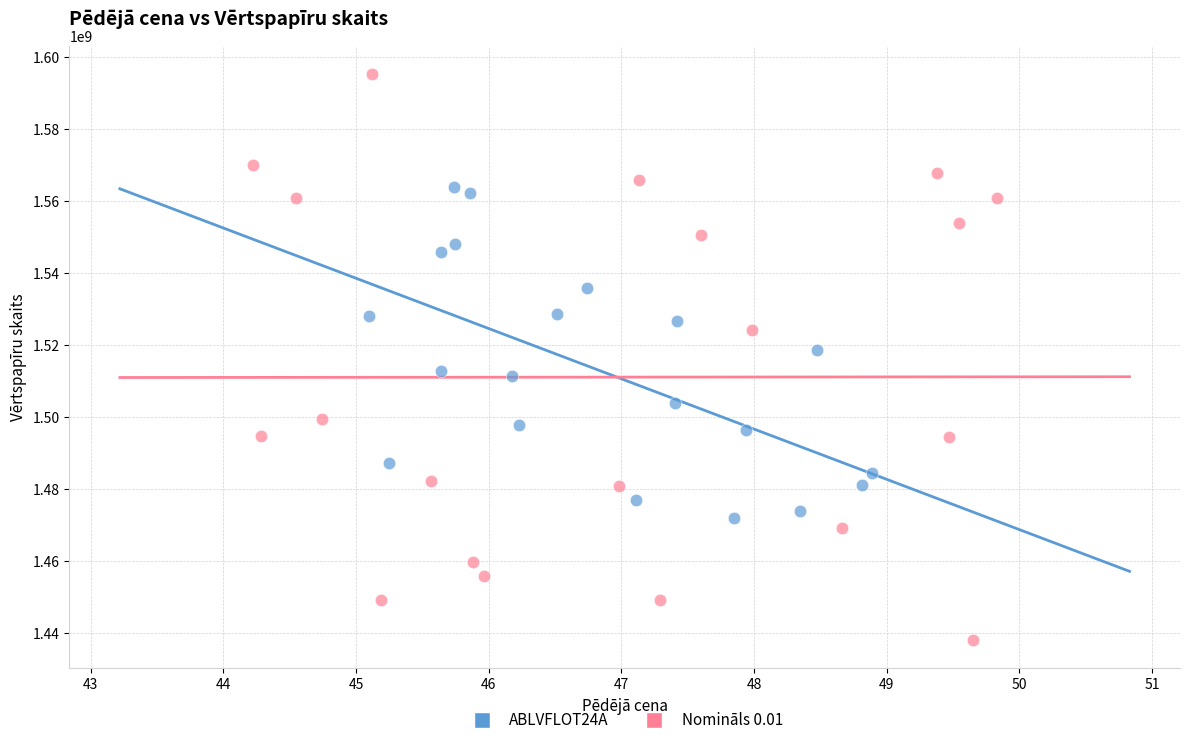

Which series has the largest Y range (max minus min)?

Nomināls 0.01